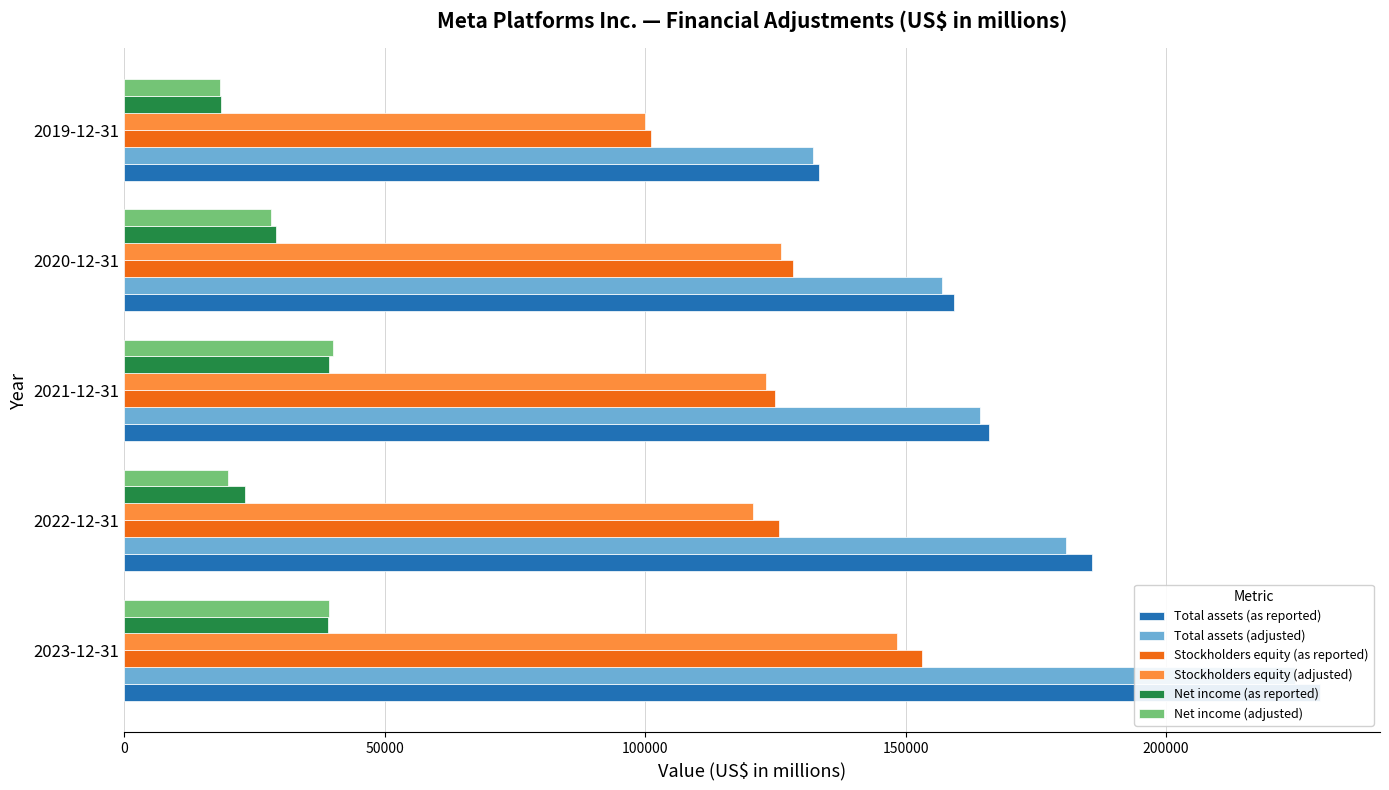

What is the minimum value for Net income (adjusted)?

18445